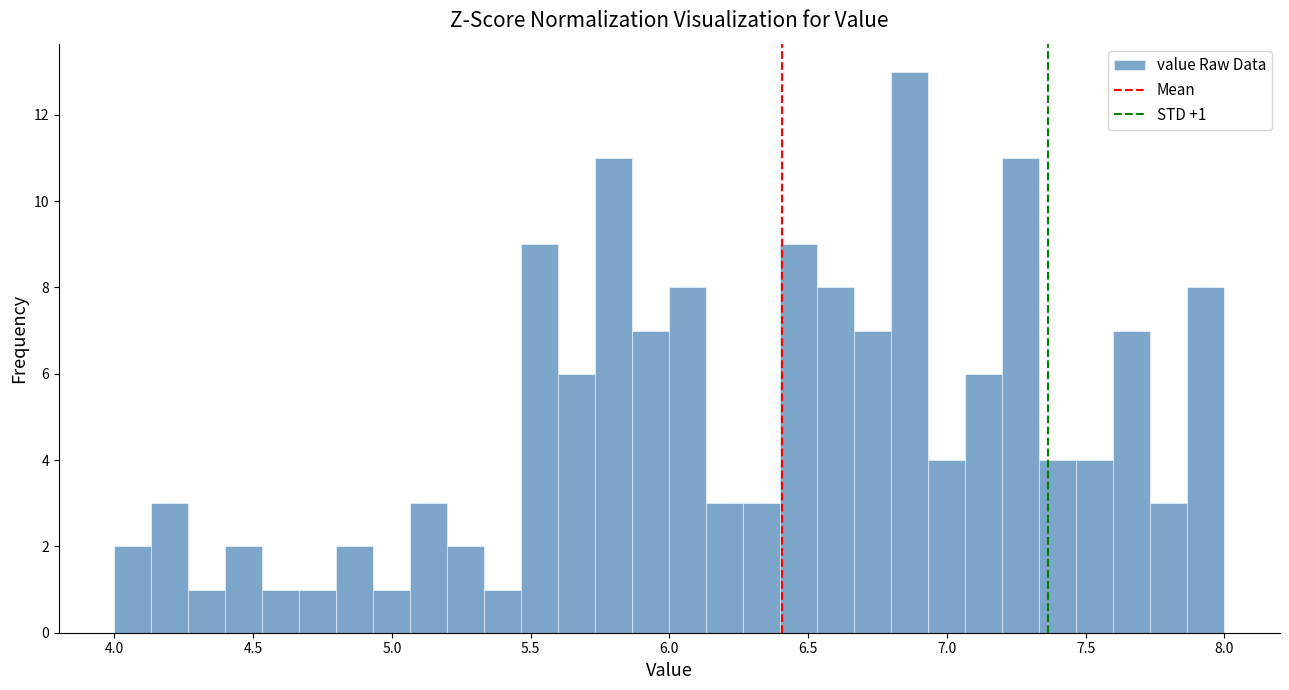

Read against the x-axis, roughly where is the centre of the tallest bar?

6.85